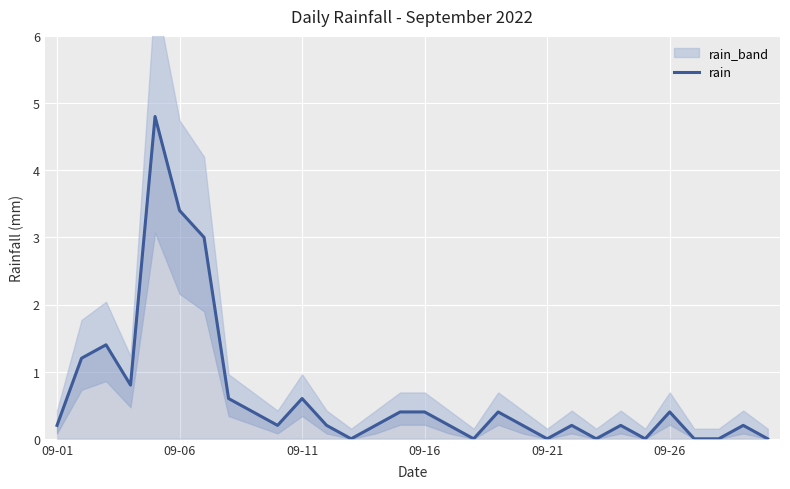

Is it true that rain equals 0.7 at 09-26?

False